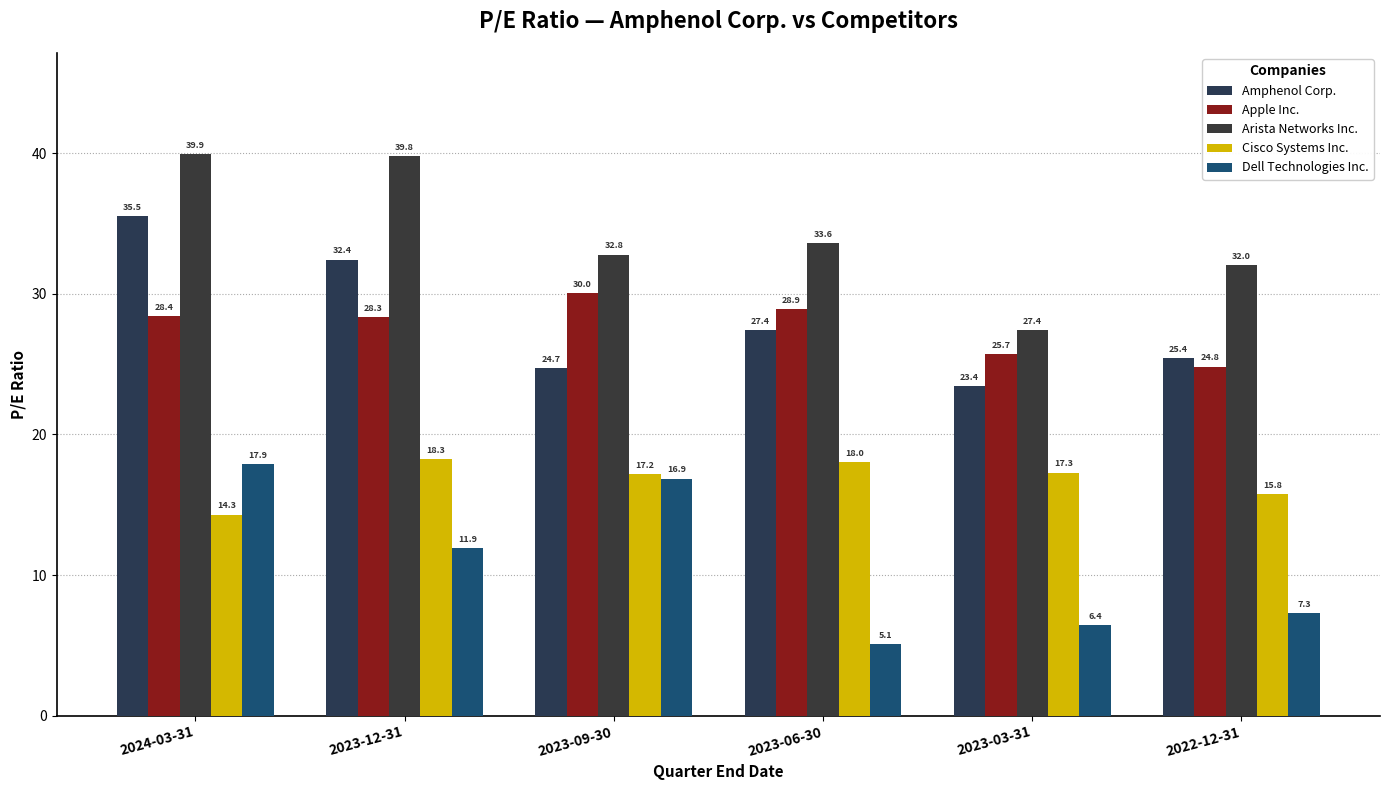

How many data points does each series have?

6